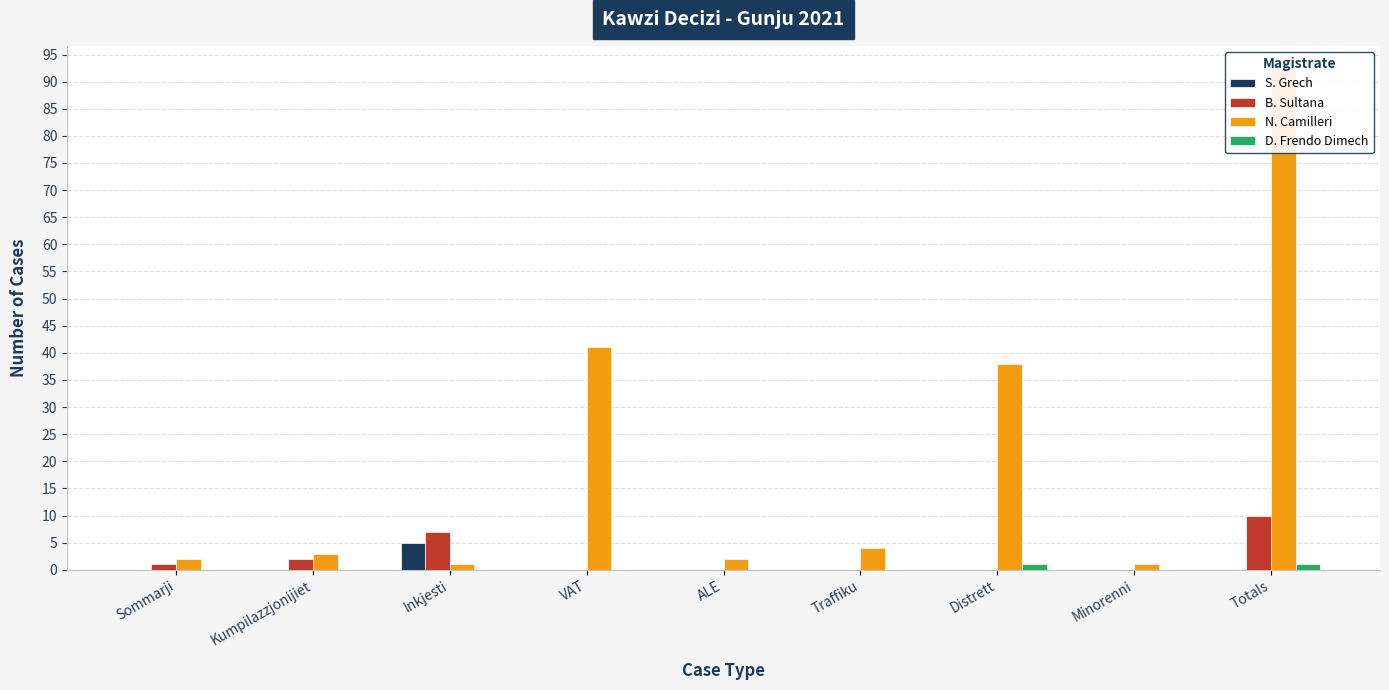

How many groups of bars are there?

9